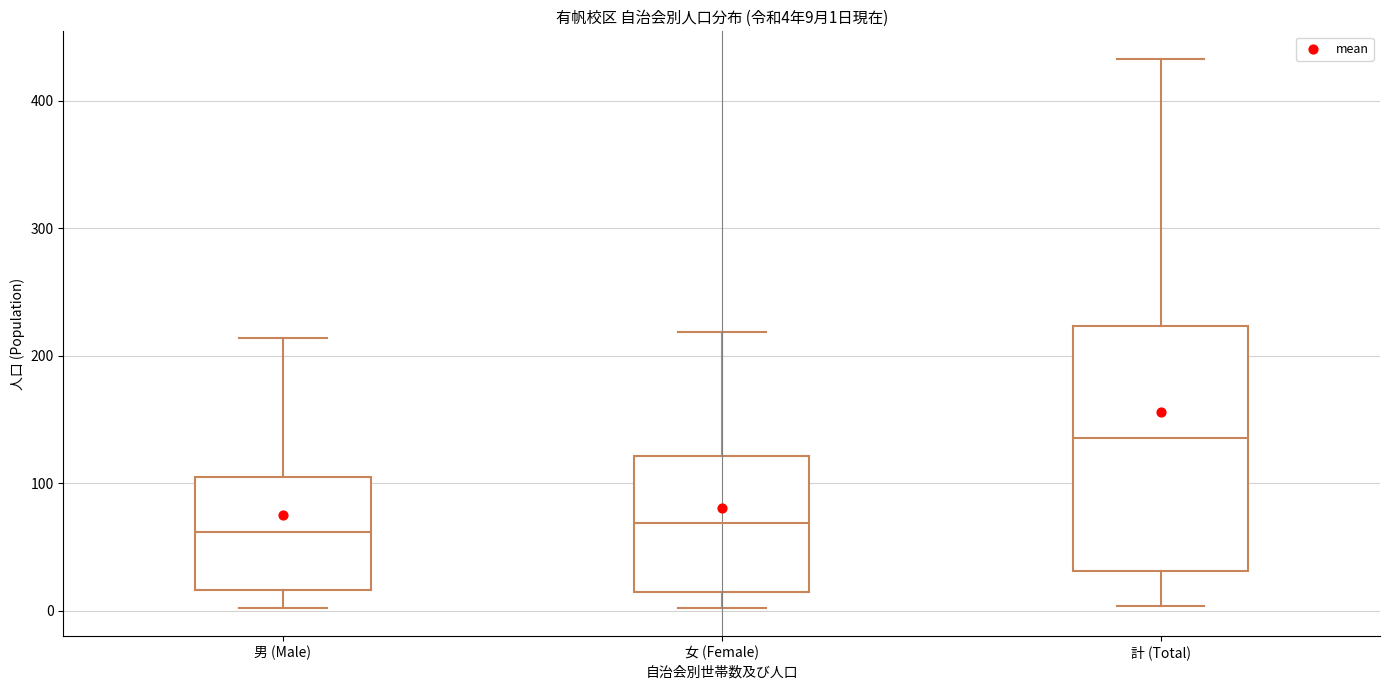

Which box's median line is the highest?

計 (Total)